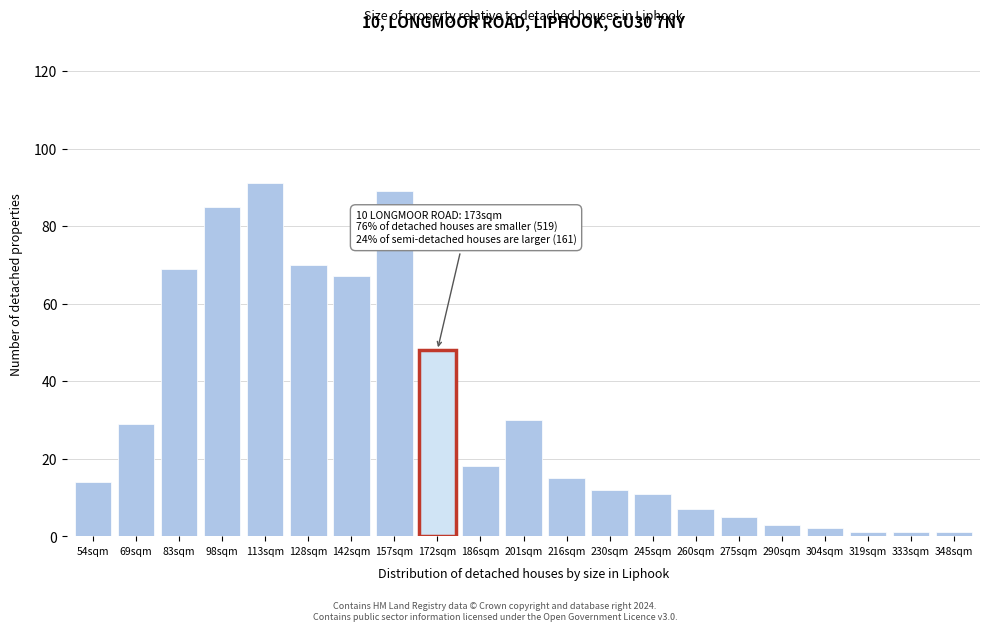

Reading right to left, what are all the values shown in this chart?

348sqm=1	333sqm=1	319sqm=1	304sqm=2	290sqm=3	275sqm=5	260sqm=7	245sqm=11	230sqm=12	216sqm=15	201sqm=30	186sqm=18	172sqm=48	157sqm=89	142sqm=67	128sqm=70	113sqm=91	98sqm=85	83sqm=69	69sqm=29	54sqm=14